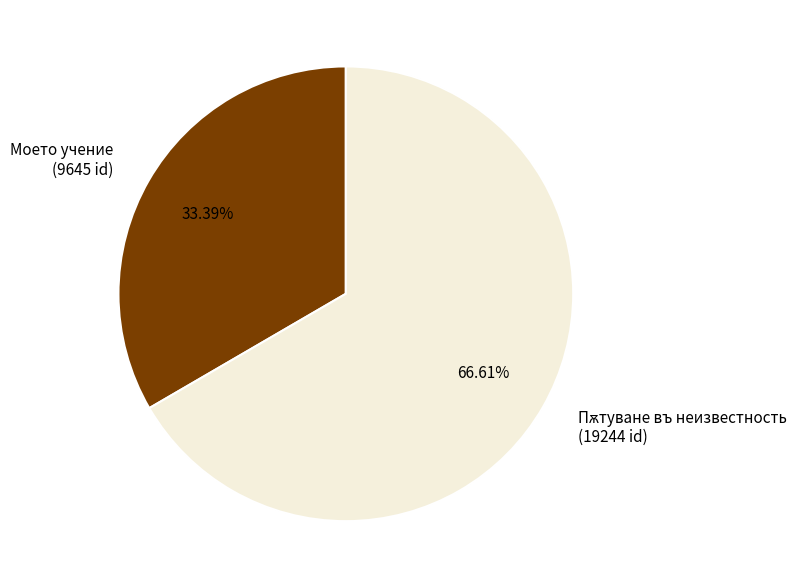

Does any single category account for the majority?

Yes